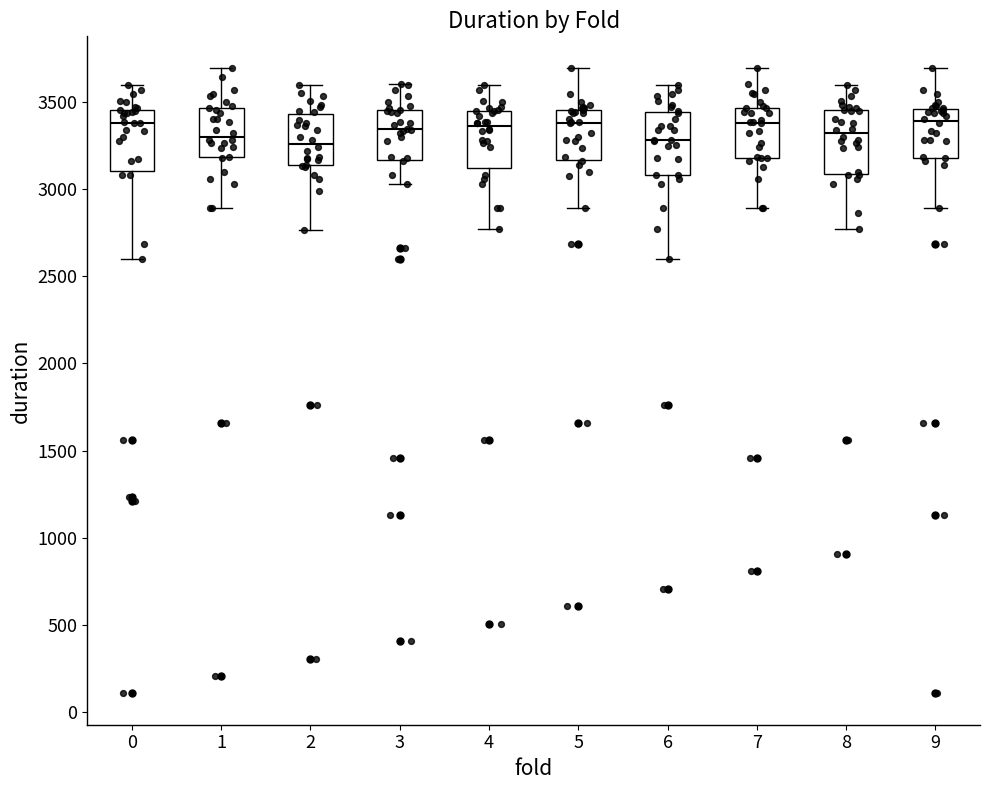

Where does the lower whisker of the box at x = 0 end on the y-axis? The values are not printed on the chart, so give them approximately, as read against the axis.

2600